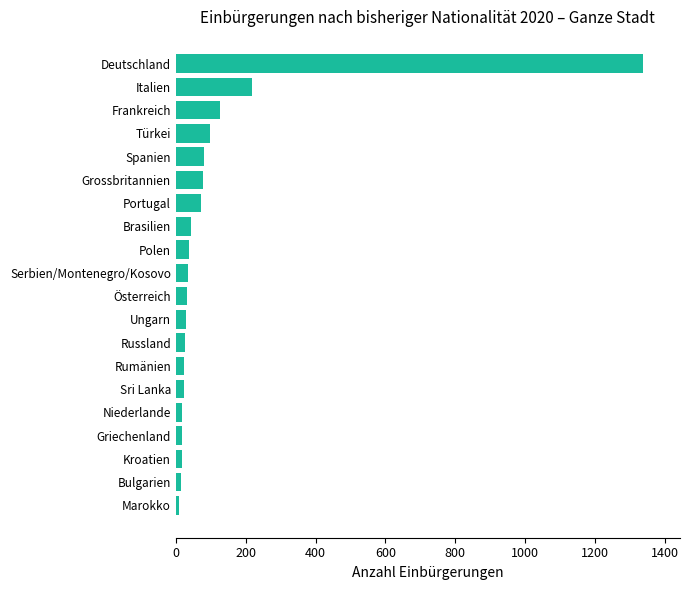

Are the bars horizontal?

Yes